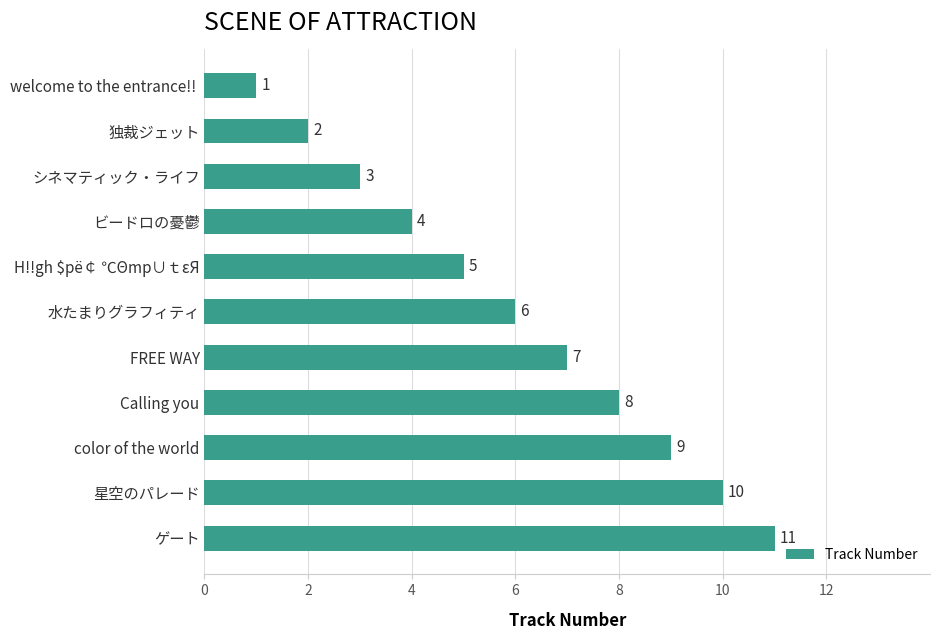

Rank the categories by value from highest to lowest.

ゲート, 星空のパレード, color of the world, Calling you, FREE WAY, 水たまりグラフィティ, H!!gh $pё￠ ℃Θmp∪ｔεЯ, ビードロの憂鬱, シネマティック・ライフ, 独裁ジェット, welcome to the entrance!! 